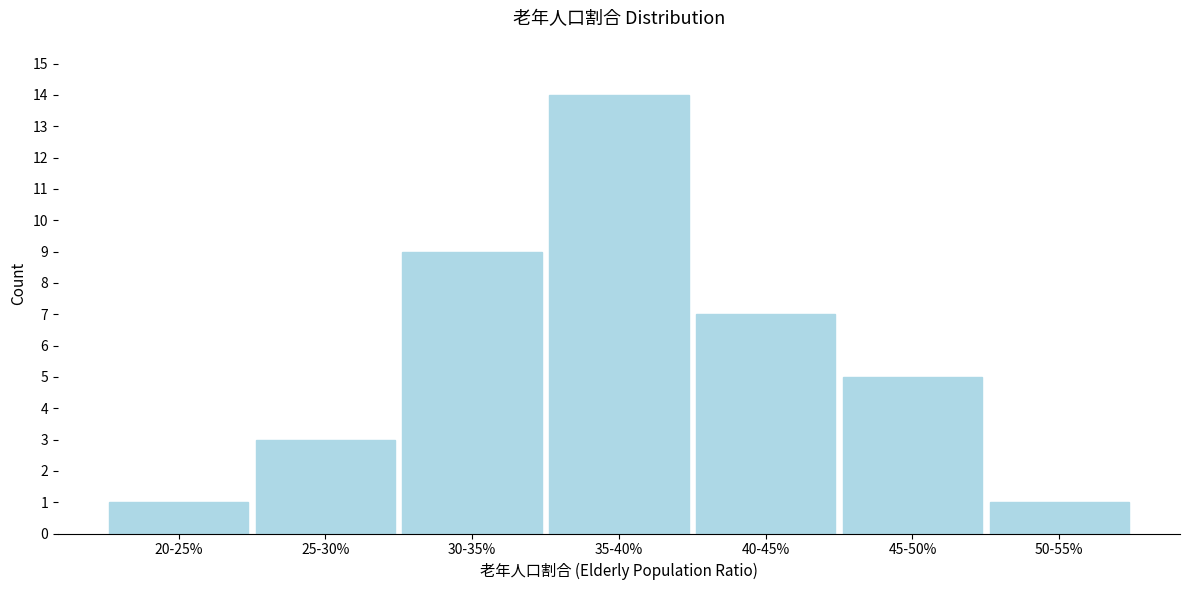

Reading left to right, transcribe all the data shown in this chart.

1	3	9	14	7	5	1